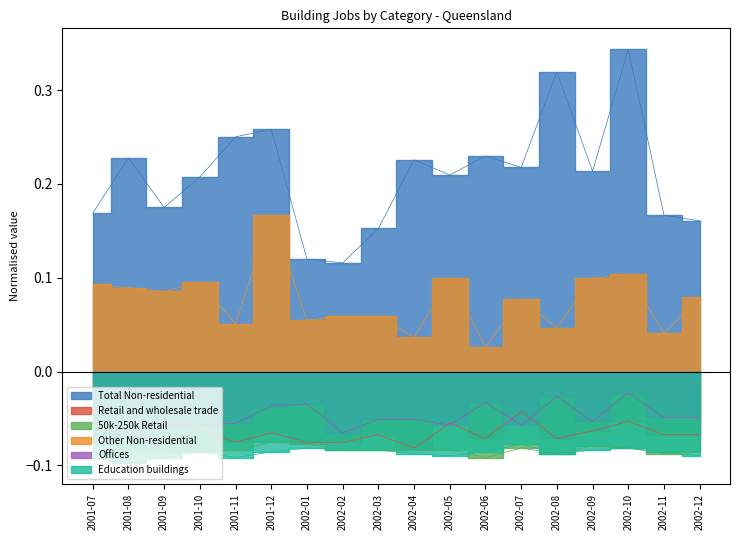

Which series has the largest range (max minus min)?

Total Non-residential